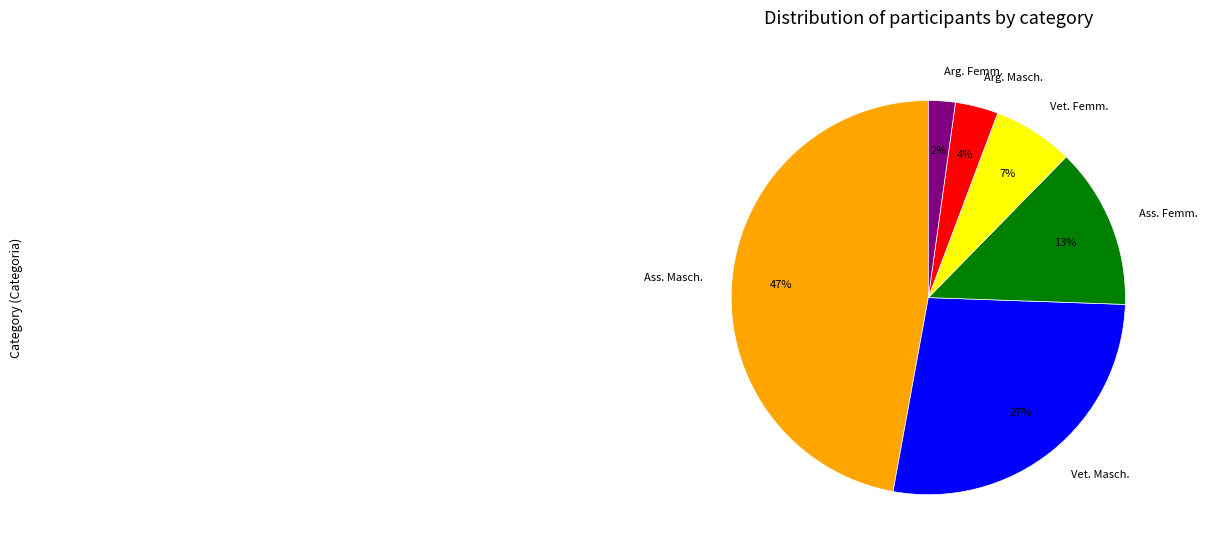

Combined, do Vet. Masch. and Arg. Masch. account for over 50%?

No